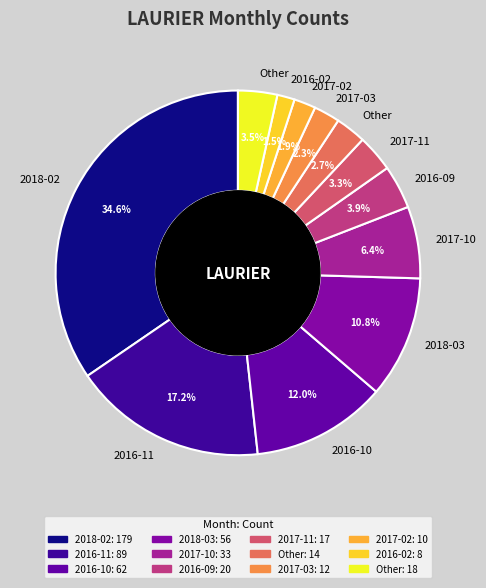

Count the number of slices in the pie.

12